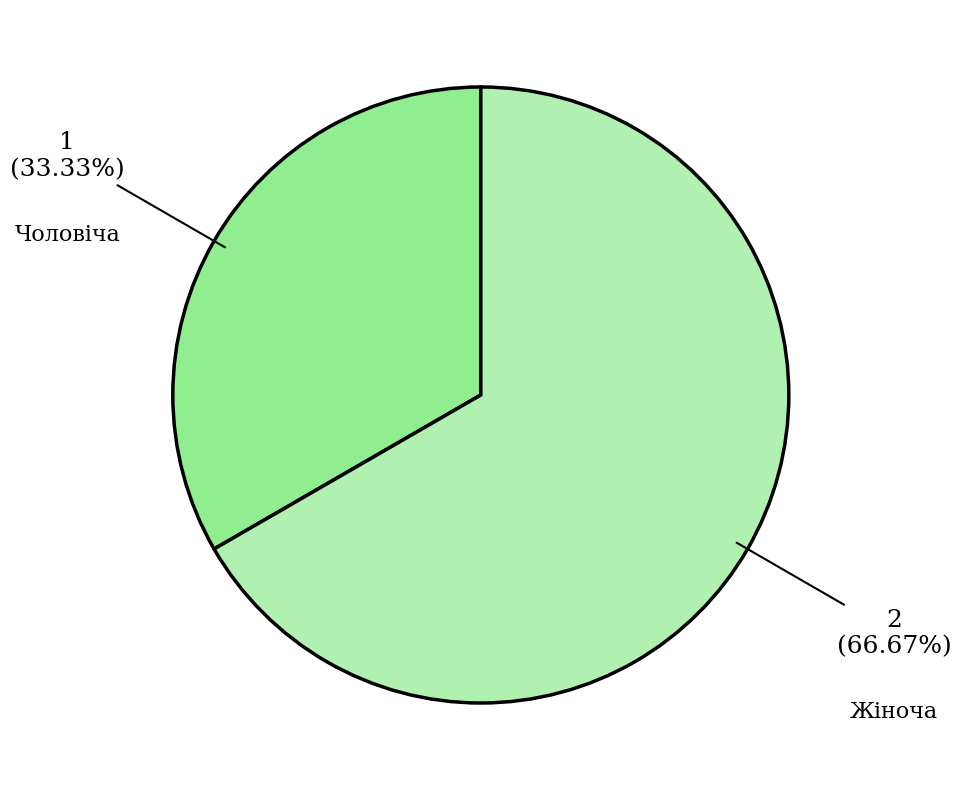

How many slices are in this pie chart?

2